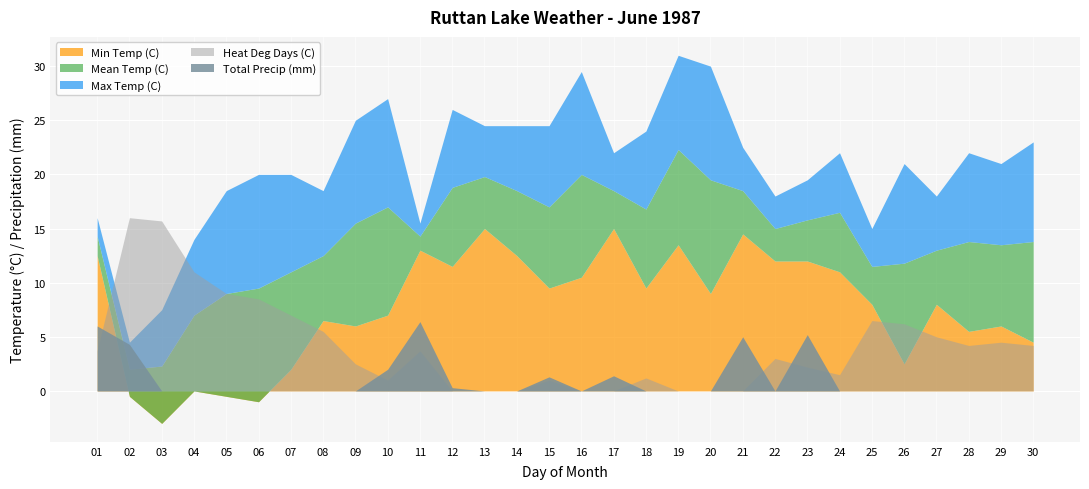

True or false: Heat Deg Days (C) has a value of 1.0 at 10.

True